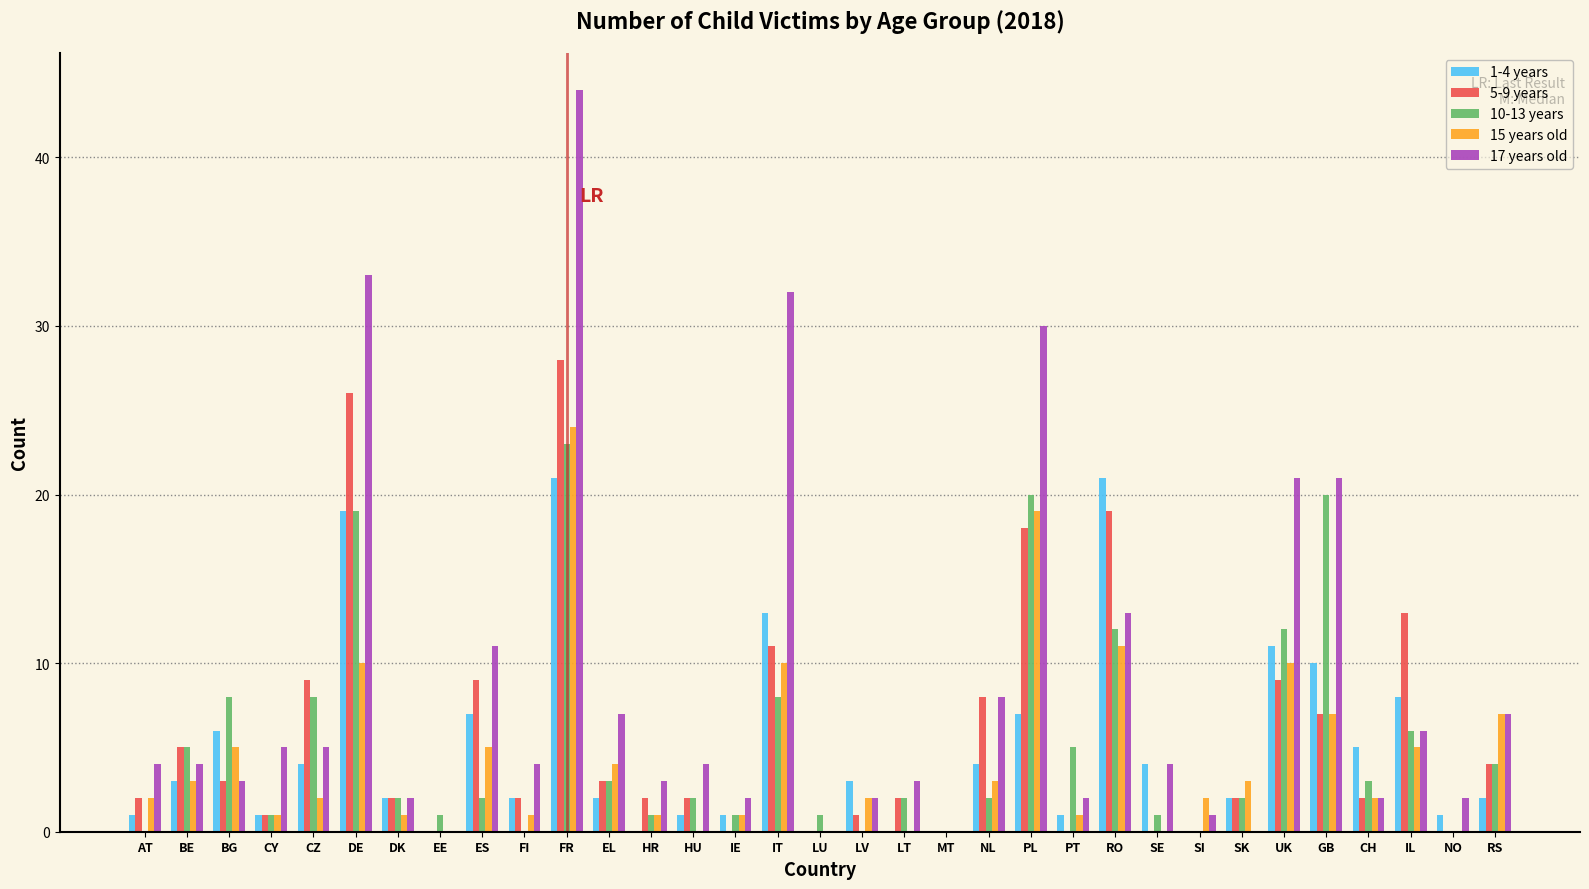

What is the sum of all 17 years old values?

285